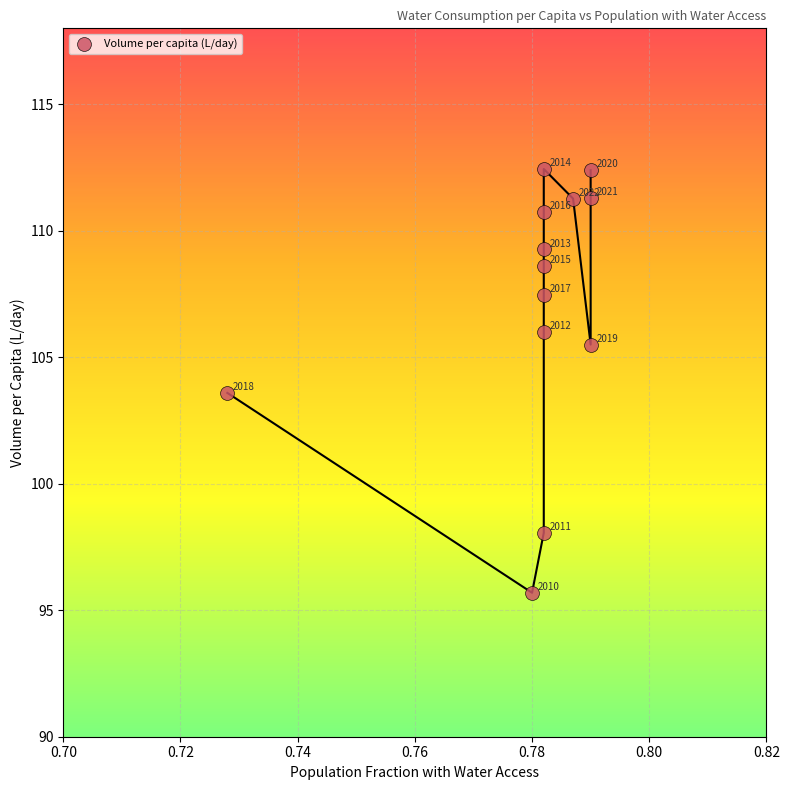

What Y value in the scatter plot is closest to 104?

103.6